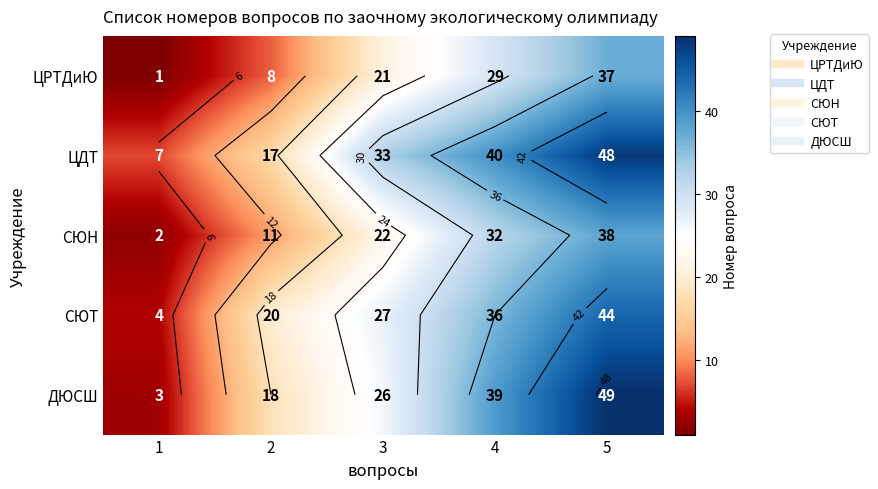

Which category has the lowest value across all series?

1